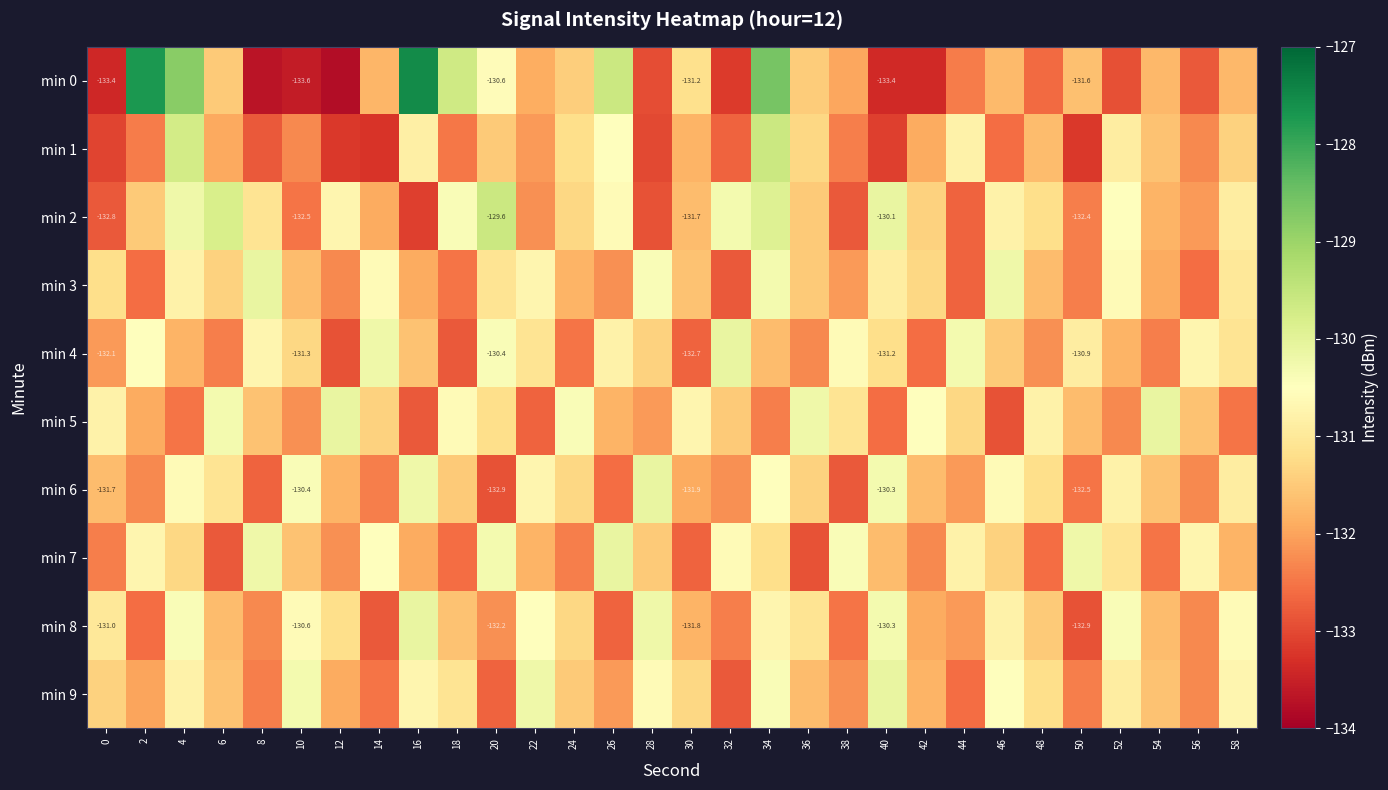

What is the lowest value of the min 1 series?

-133.3